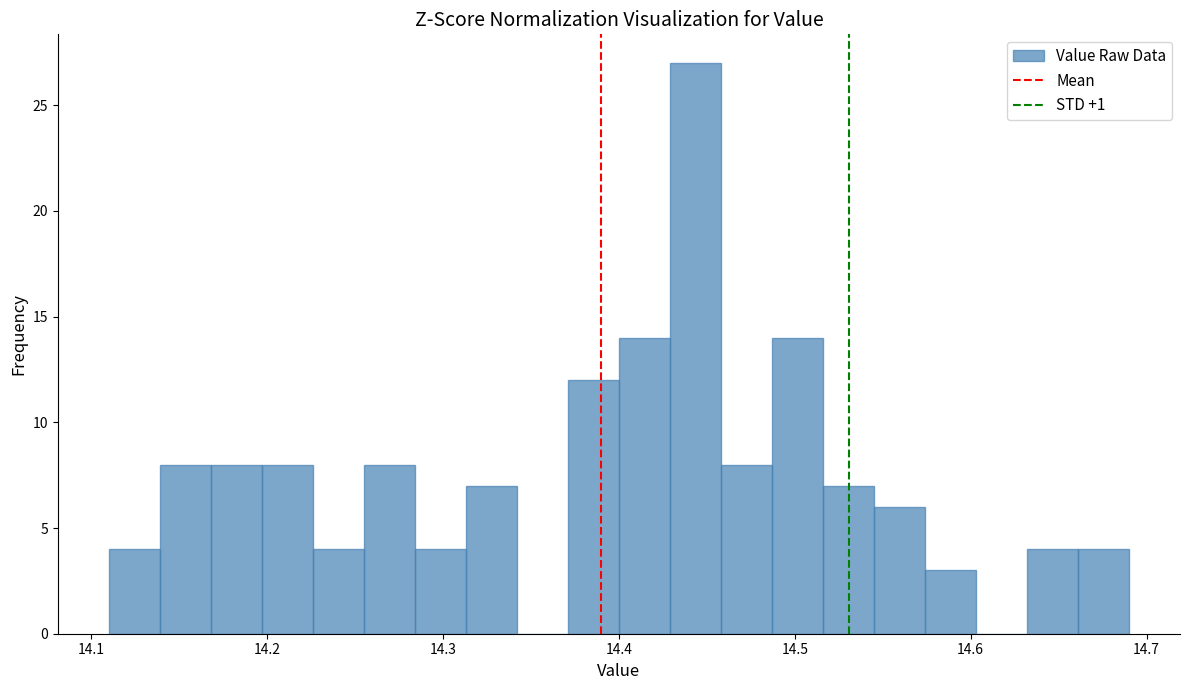

Around what value on the x-axis is the tallest bar? Give the approximate position of its centre, as read against the axis.

14.44